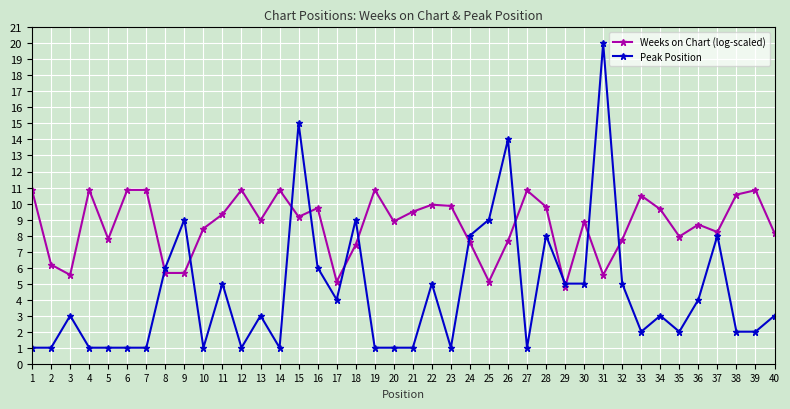

How many data points does each series have?

40